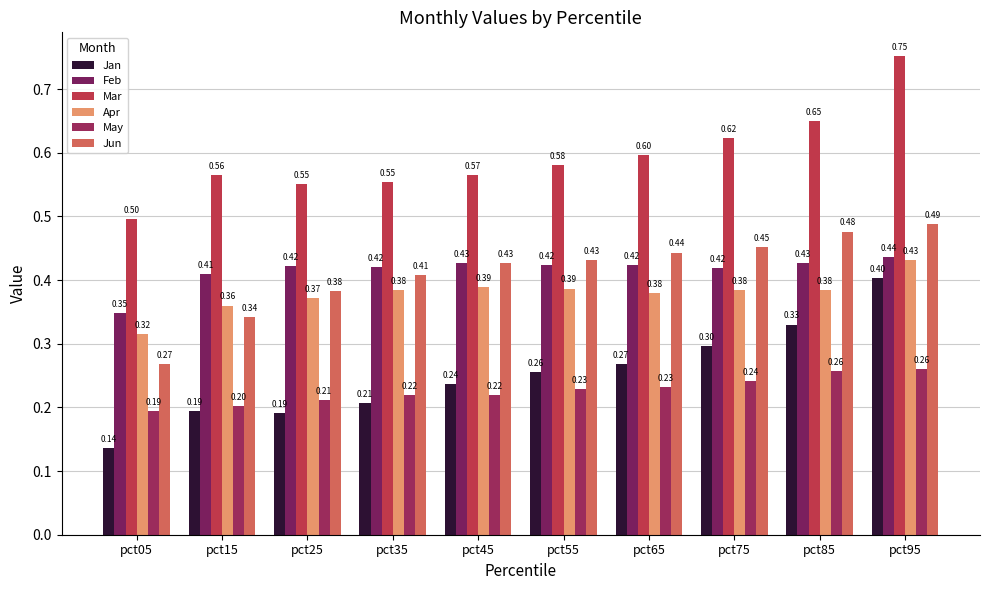

Are the bars grouped side by side (vs. stacked)?

Yes